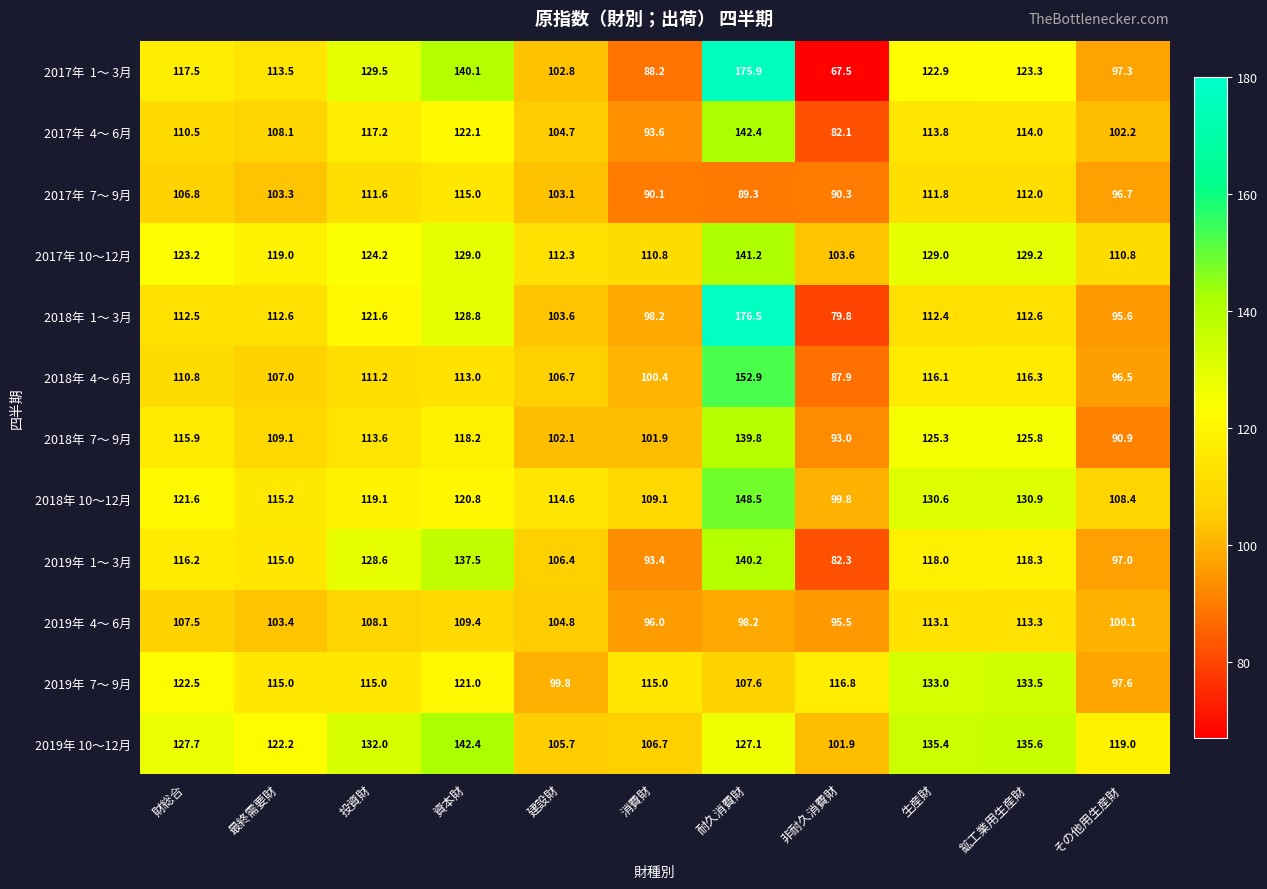

What is the maximum value shown in the chart?

176.5